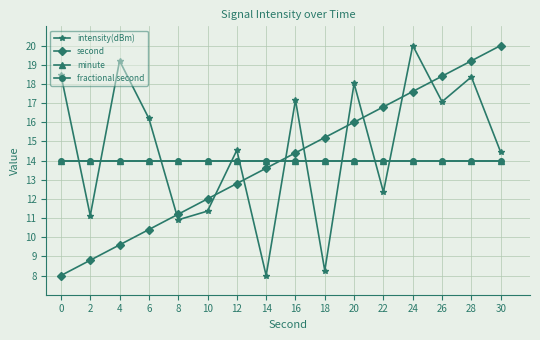

What is the sum of all intensity(dBm) values?

235.5